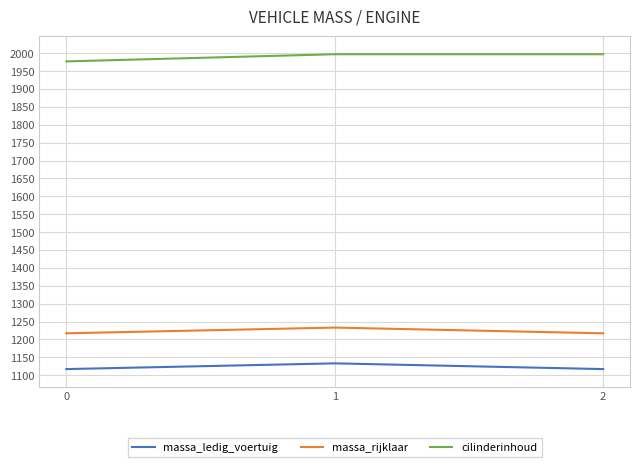

The value of massa_ledig_voertuig at 2 is 1117. True or false?

True